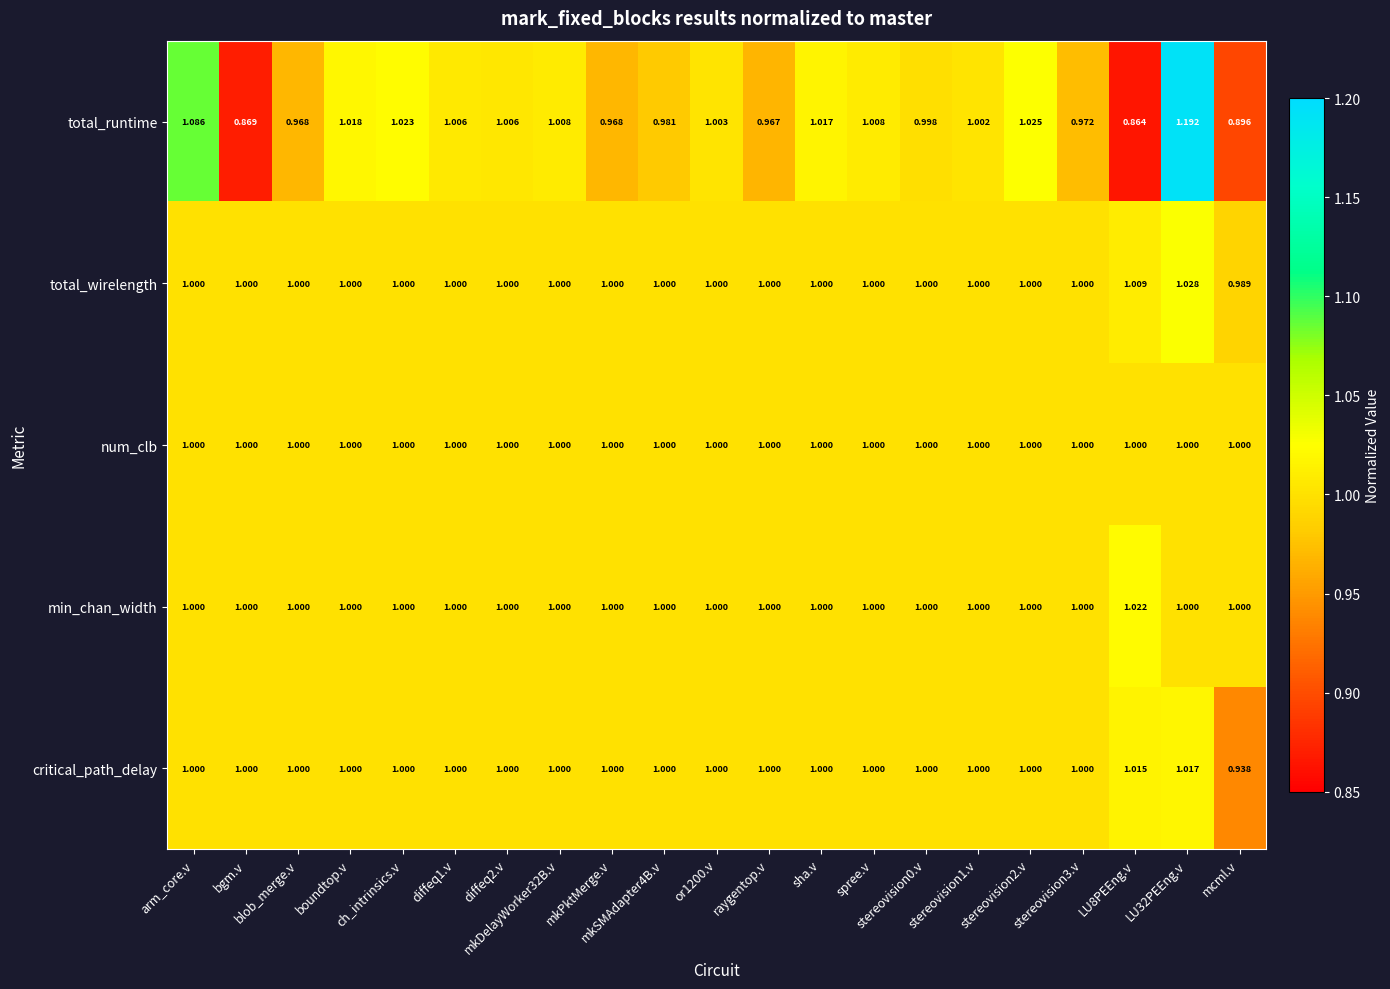

Which series has the largest total across all categories?

total_wirelength